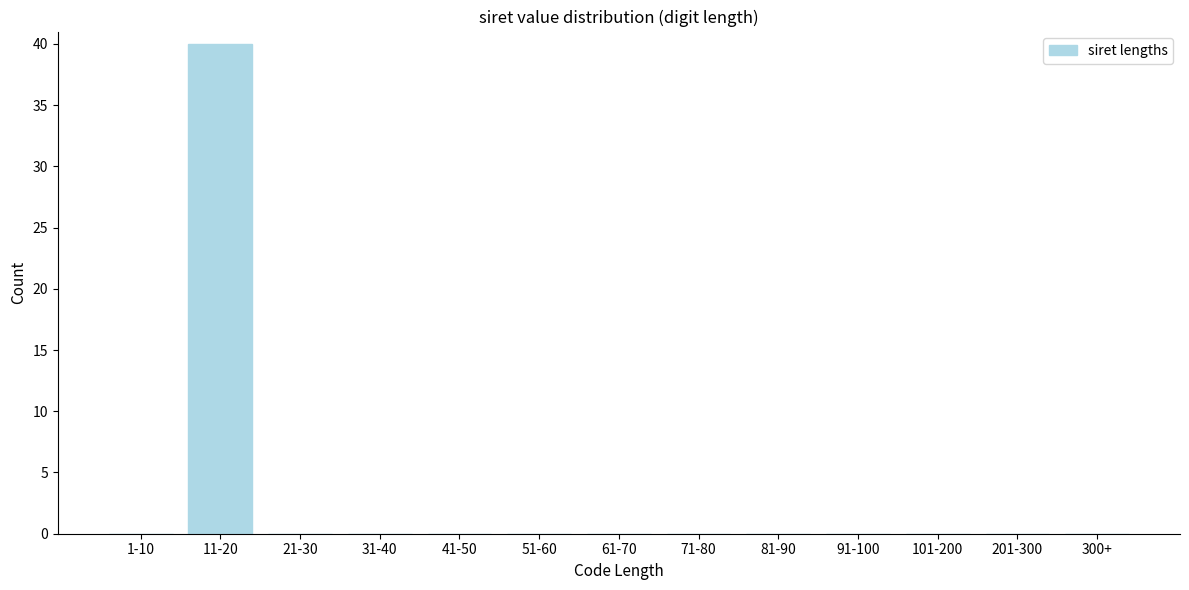

Reading right to left, extract all data points from this chart.

300+=0	201-300=0	101-200=0	91-100=0	81-90=0	71-80=0	61-70=0	51-60=0	41-50=0	31-40=0	21-30=0	11-20=40	1-10=0